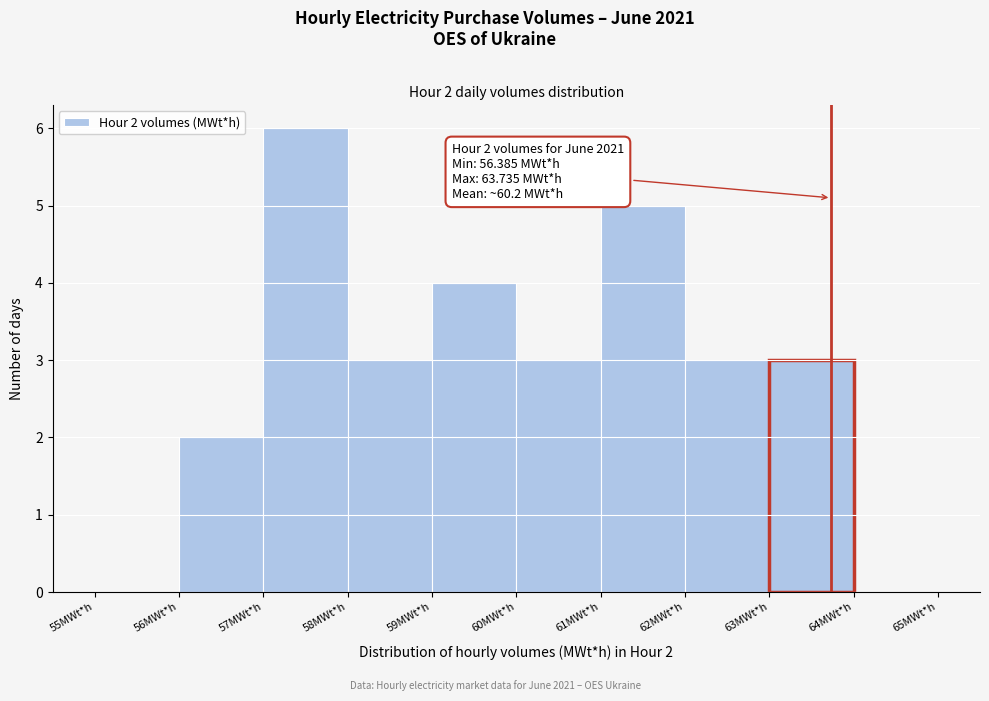

Which range on the x-axis has the tallest bar?

57 to 58